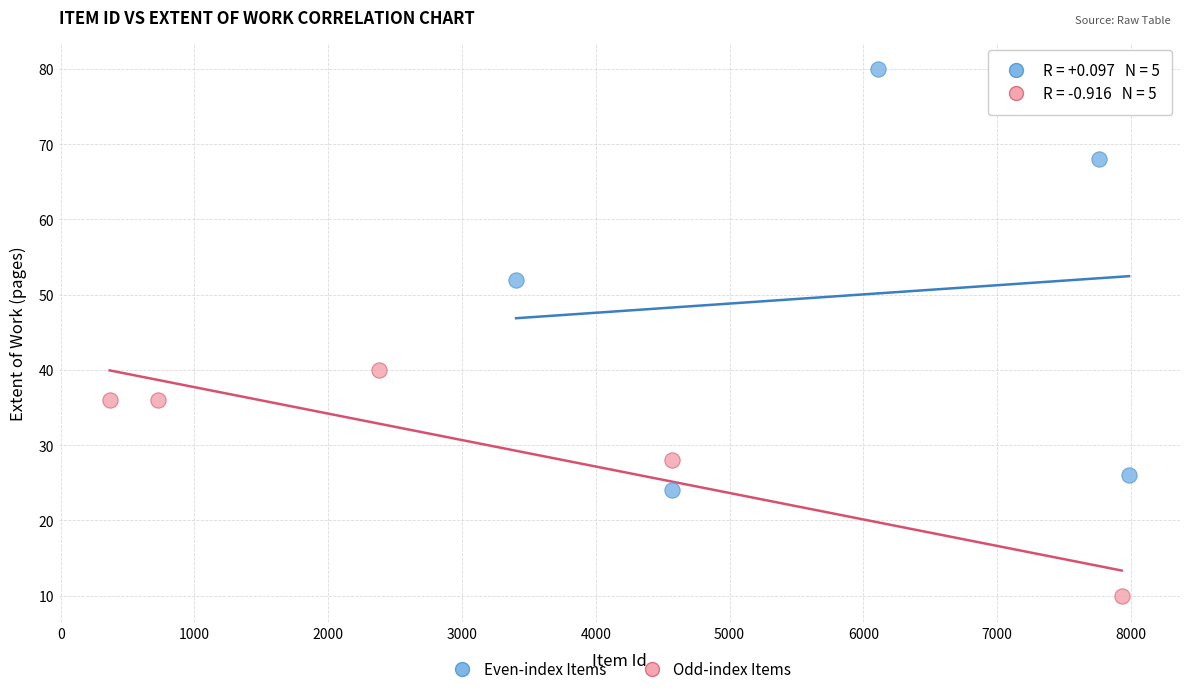

Which series reaches the maximum Y coordinate?

Even-index Items